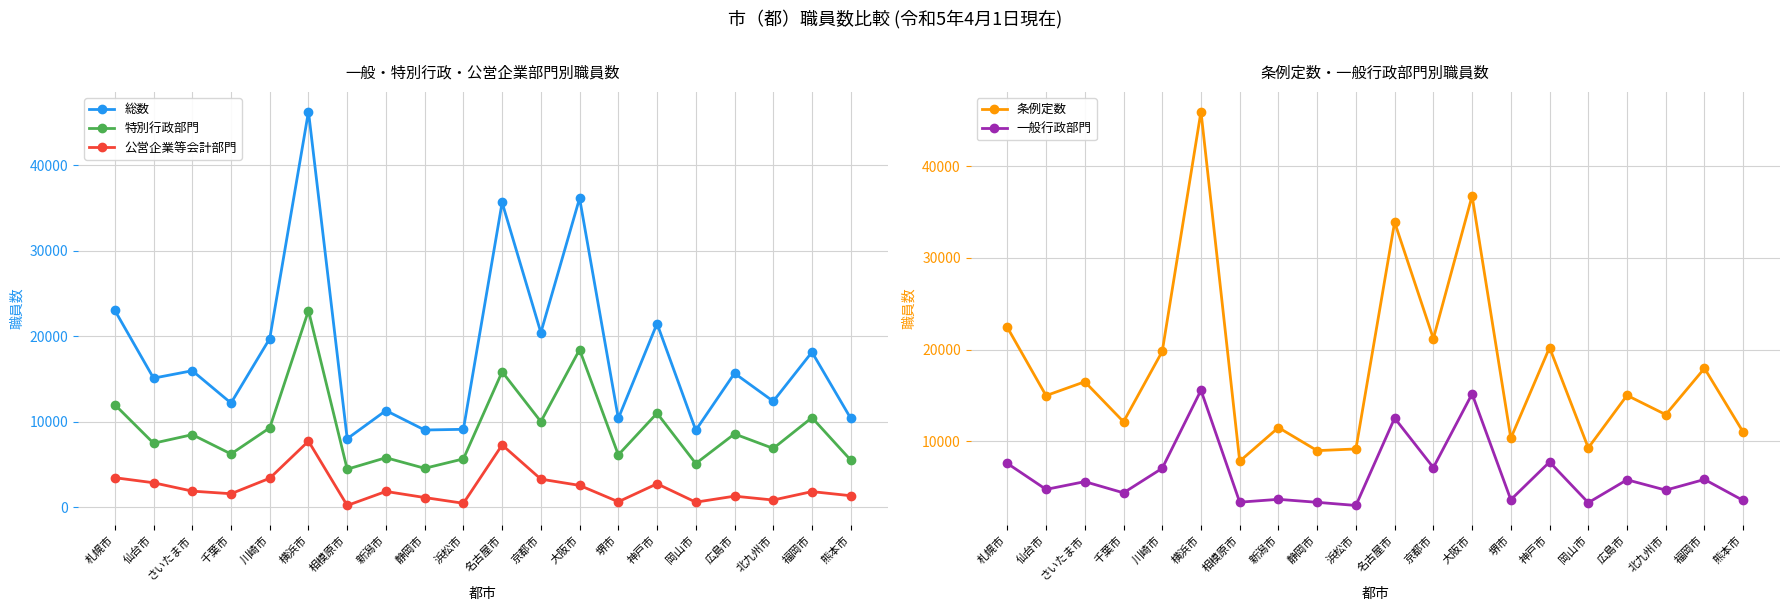

Which series has the largest range (max minus min)?

総数